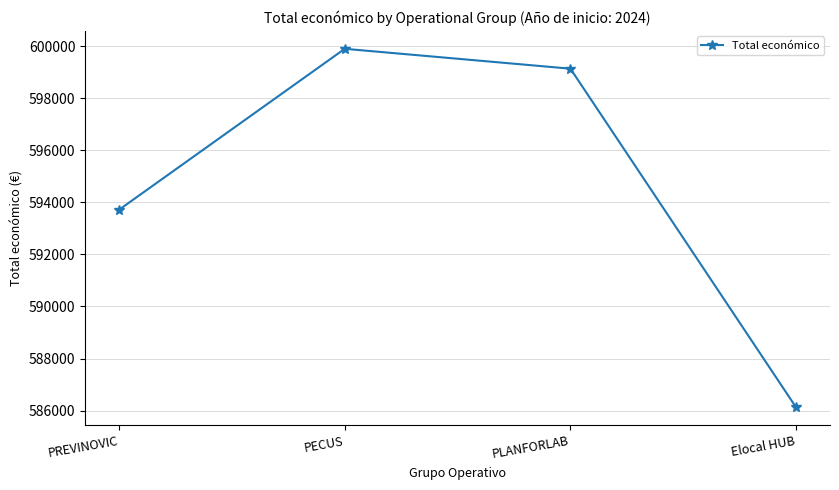

Which label corresponds to the largest value in the chart?

PECUS